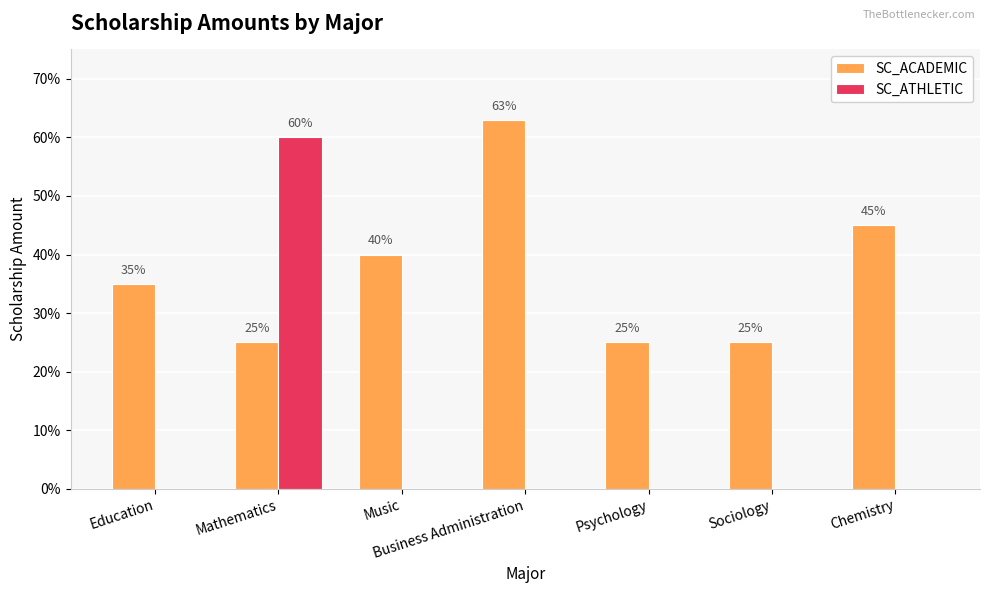

What are all the series names shown in the legend?

SC_ACADEMIC, SC_ATHLETIC